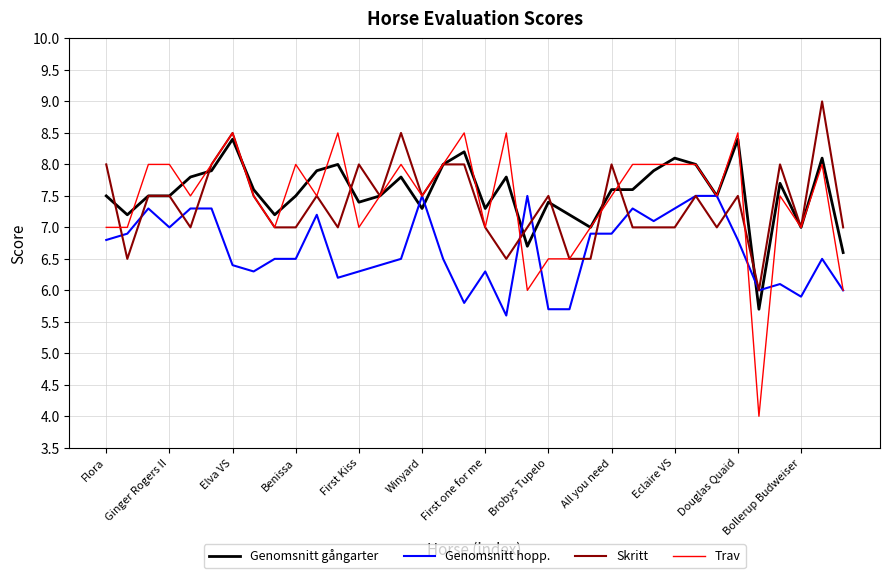

What is the difference between the second highest and minimum values in the Genomsnitt gångarter series?

2.7